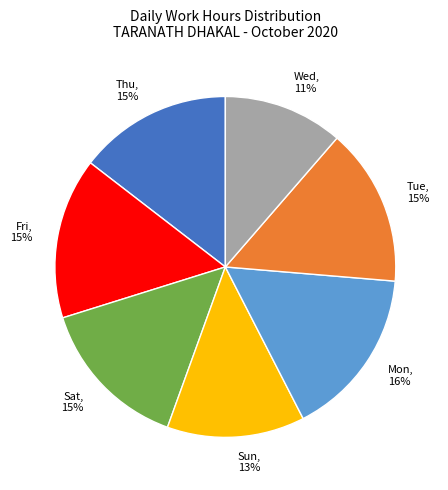

How many segments does this pie chart have?

7